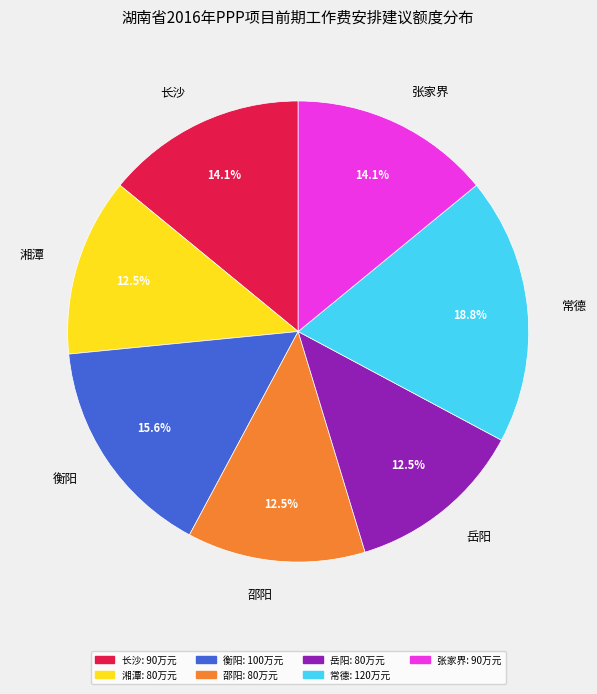

Is there any slice that represents more than half of the pie?

No